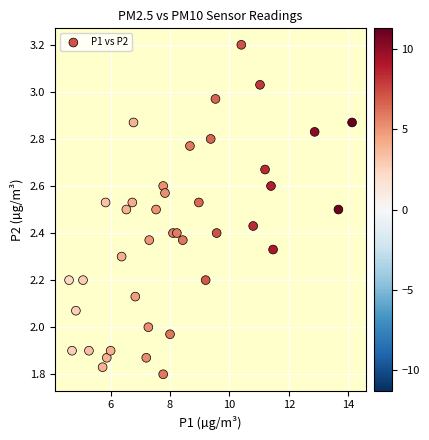

What is the range of Y values (max minus min)?

1.4